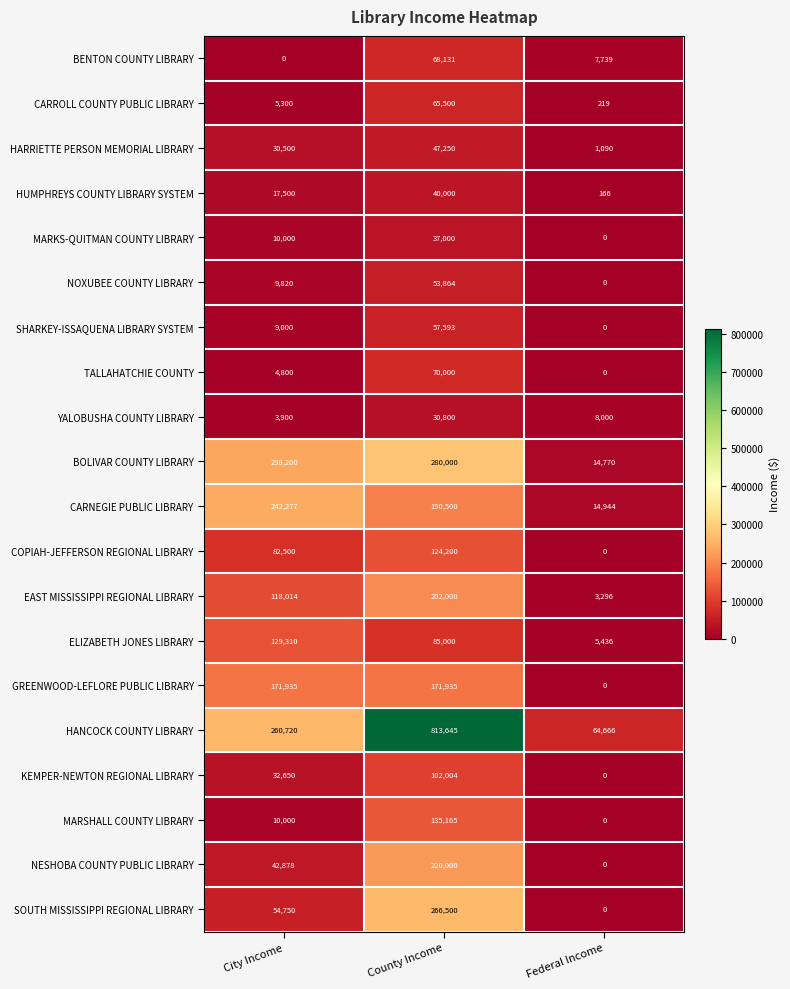

The value of CARROLL COUNTY PUBLIC LIBRARY at County Income is 43792. True or false?

False